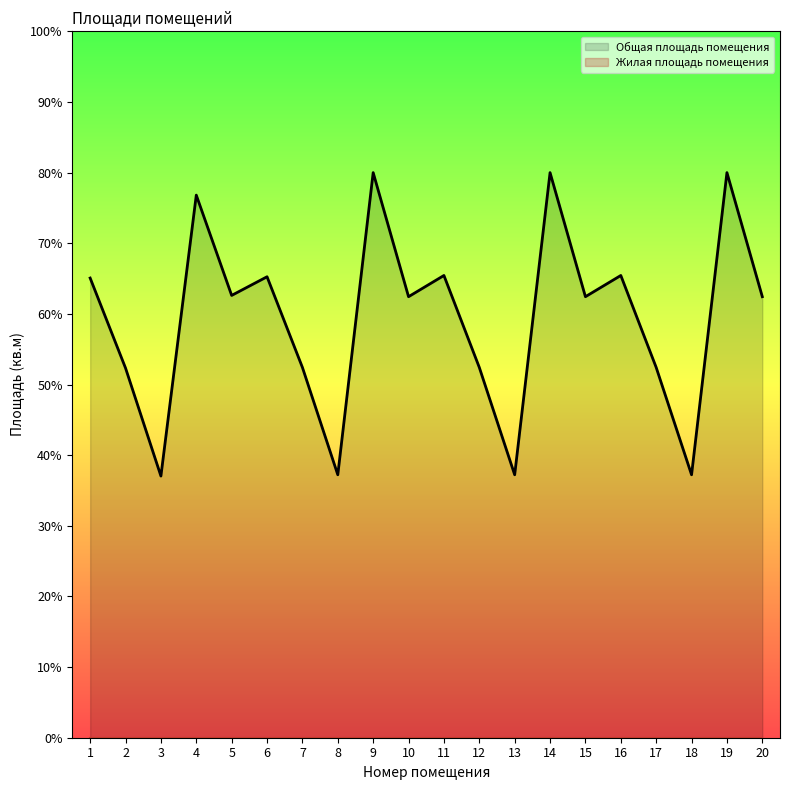

What is the difference between the second highest and second lowest values?

42.8